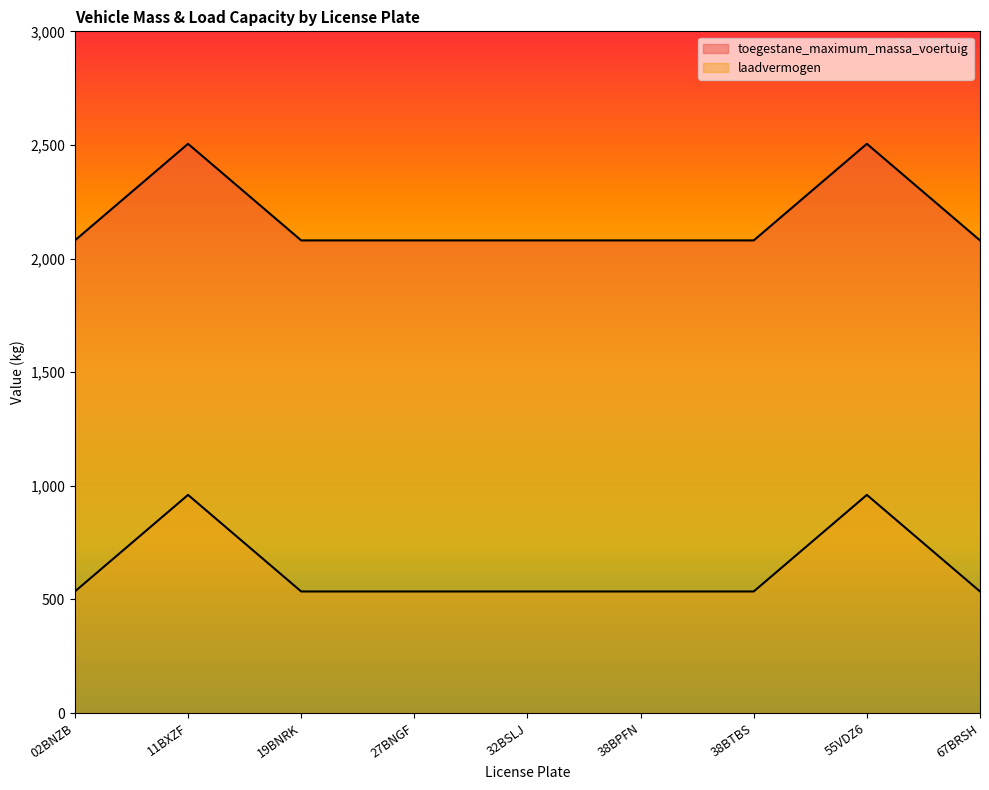

The value of laadvermogen at 32BSLJ is 2820. True or false?

False